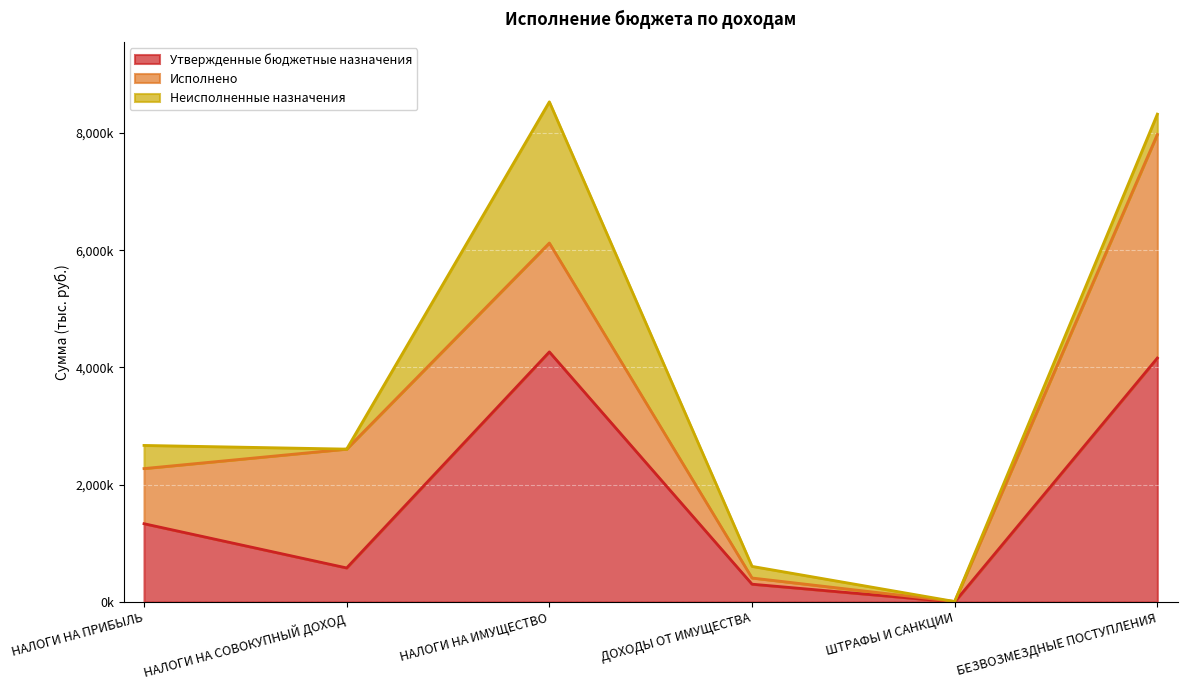

What is the label of the 3rd point from the right?

ДОХОДЫ ОТ ИМУЩЕСТВА